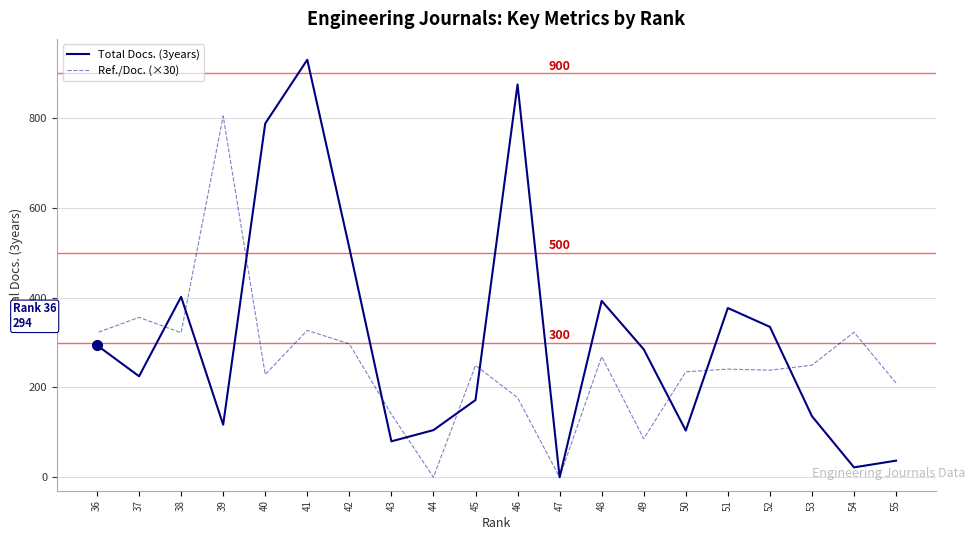

Which series has the widest spread of values?

Total Docs. (3years)